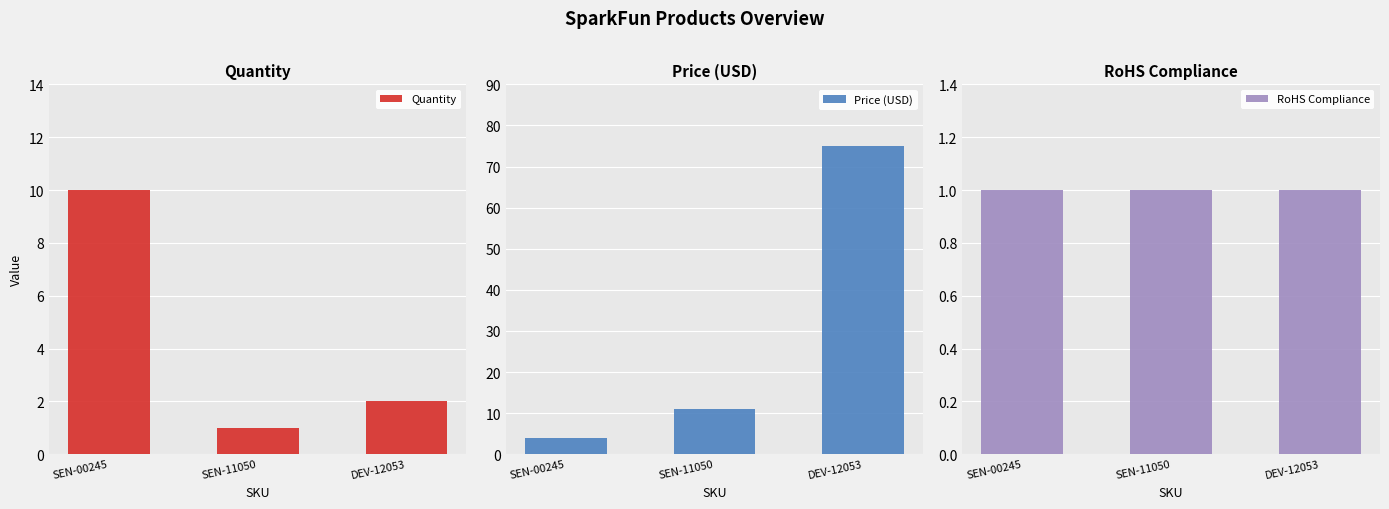

Reading left to right, extract all data points from this chart.

Quantity: SEN-00245=10.0	SEN-11050=1.0	DEV-12053=2.0
Price (USD): SEN-00245=4.0	SEN-11050=10.9	DEV-12053=75.0
RoHS Compliance: SEN-00245=1.0	SEN-11050=1.0	DEV-12053=1.0